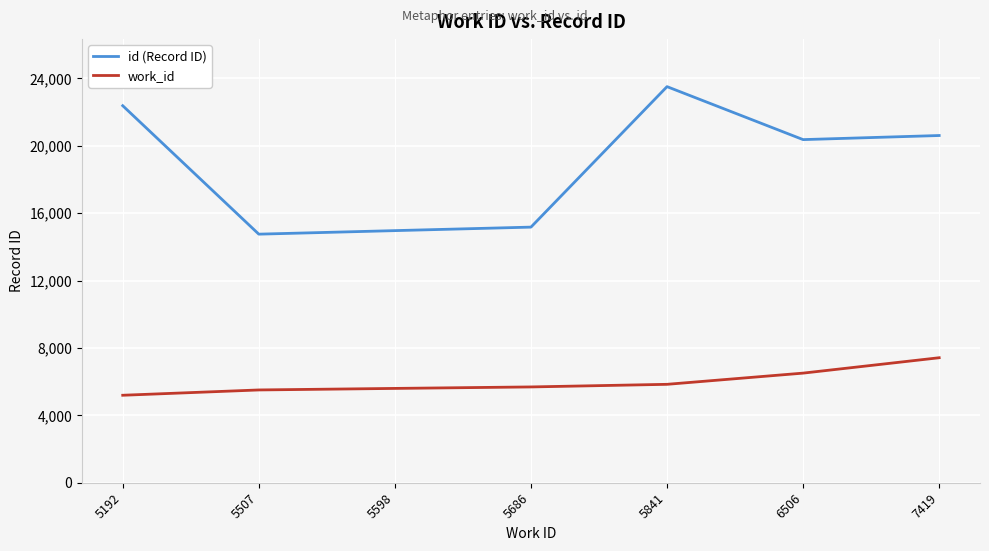

Is it true that id (Record ID) equals 22378 at 5192?

True